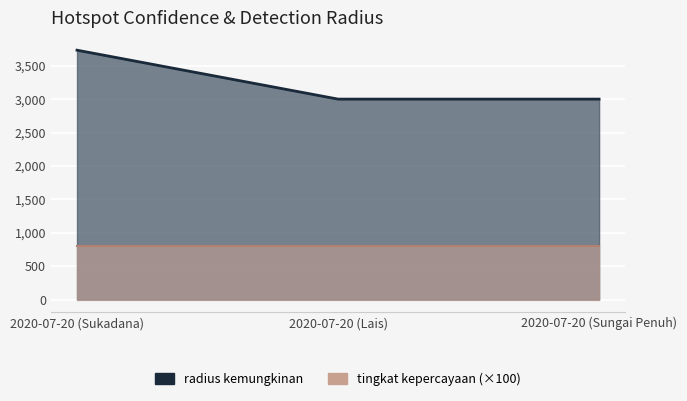

What is the sum of all values?

9732